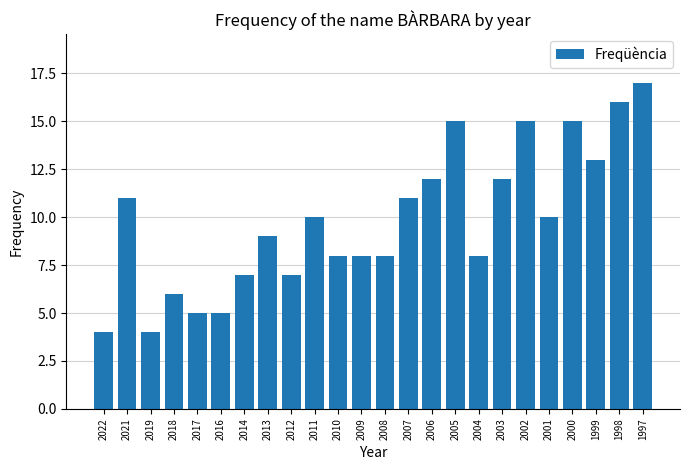

Are the bars grouped side by side (vs. stacked)?

No